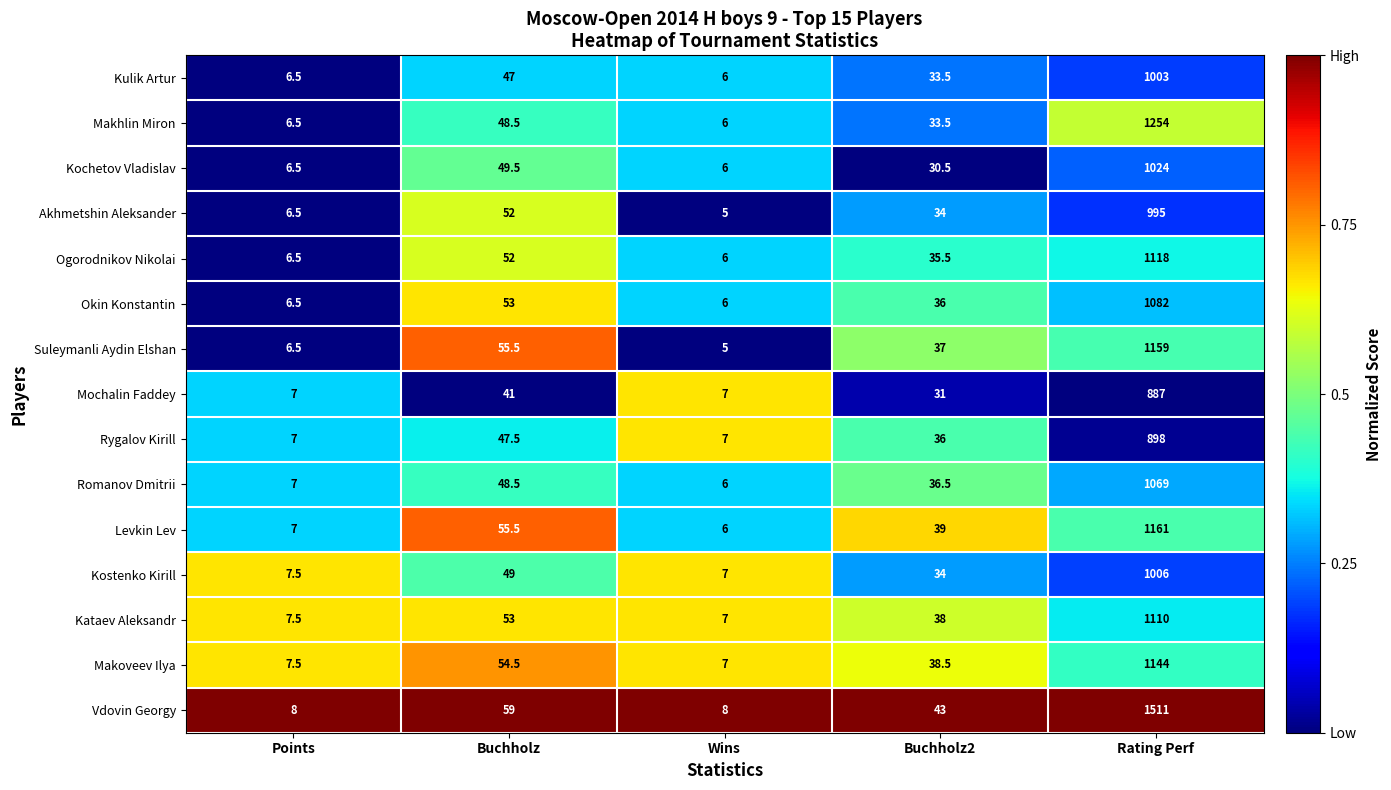

What is the difference between the maximum and minimum values in the Levkin Lev series?

1155.0